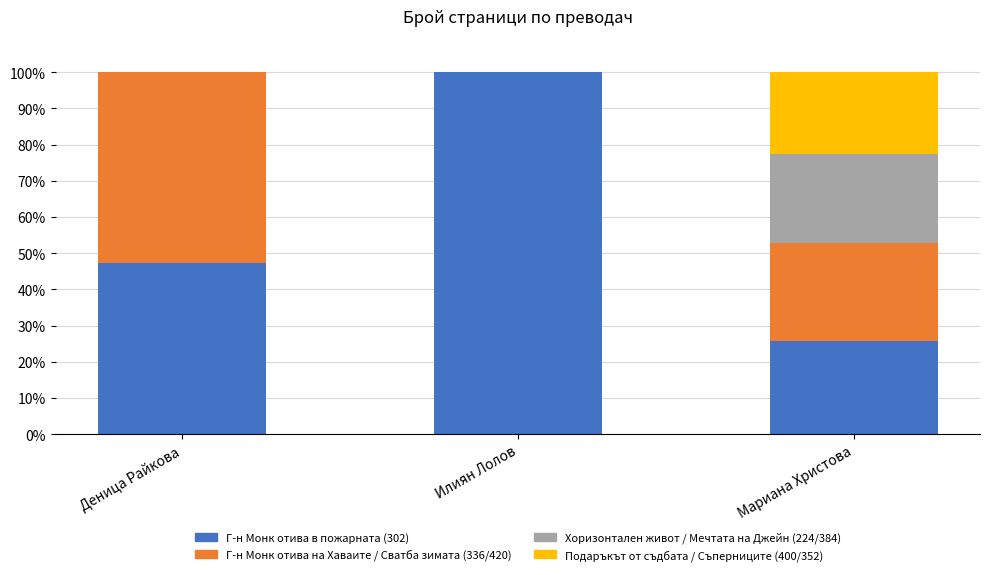

The Г-н Монк отива в пожарната (302) series shows 20.5 at Илиян Лолов. True or false?

False